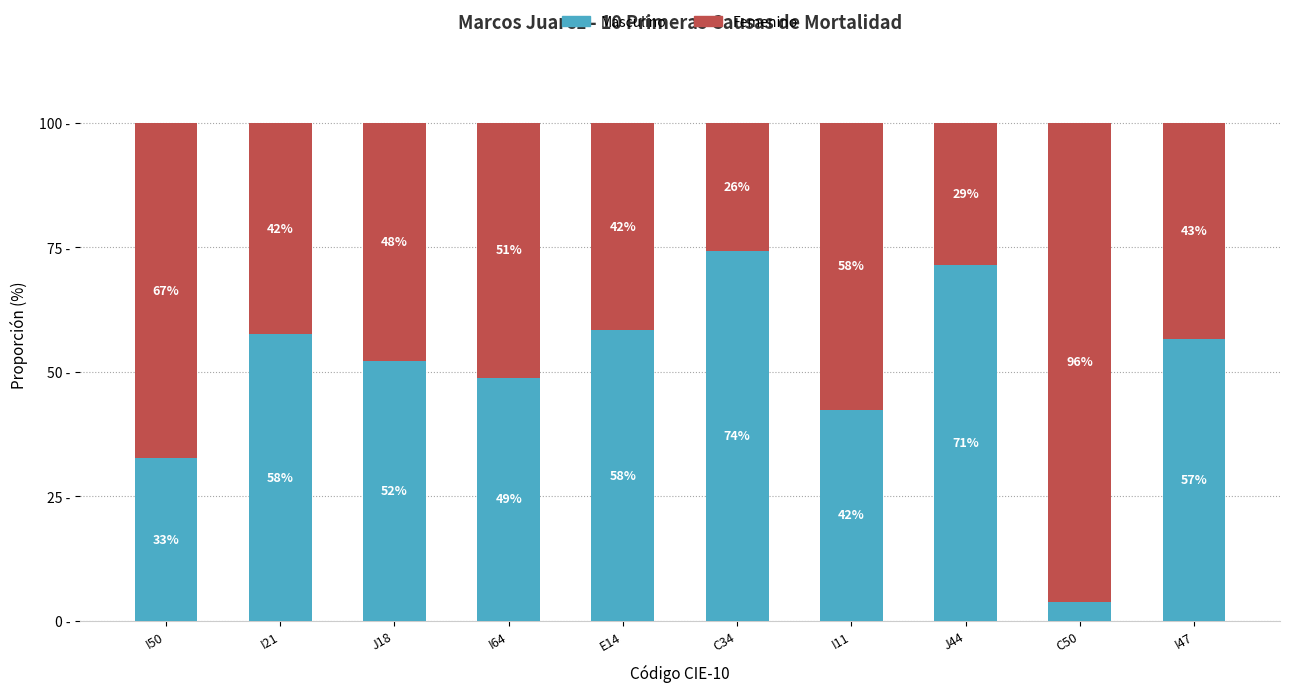

At which category is the sum across all series the highest?

I50